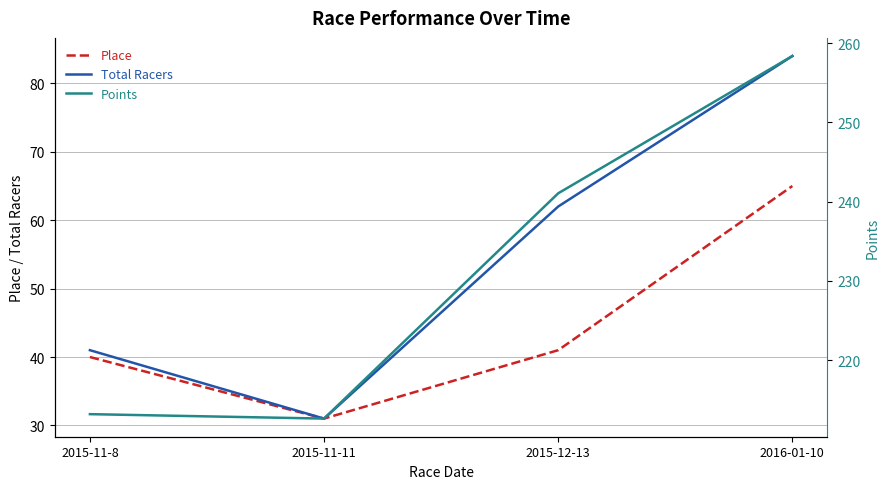

How many values in the Total Racers series exceed 62?

1